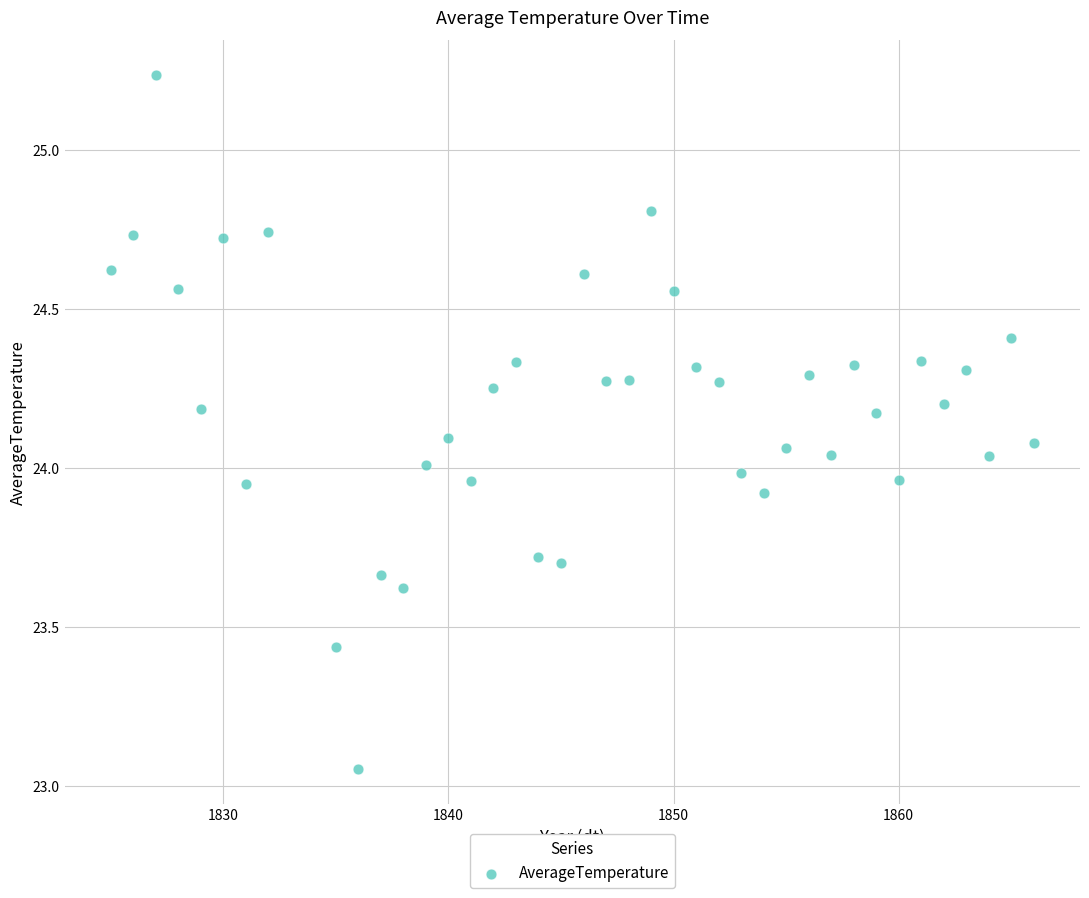

What is the range of Y values (max minus min)?

2.2